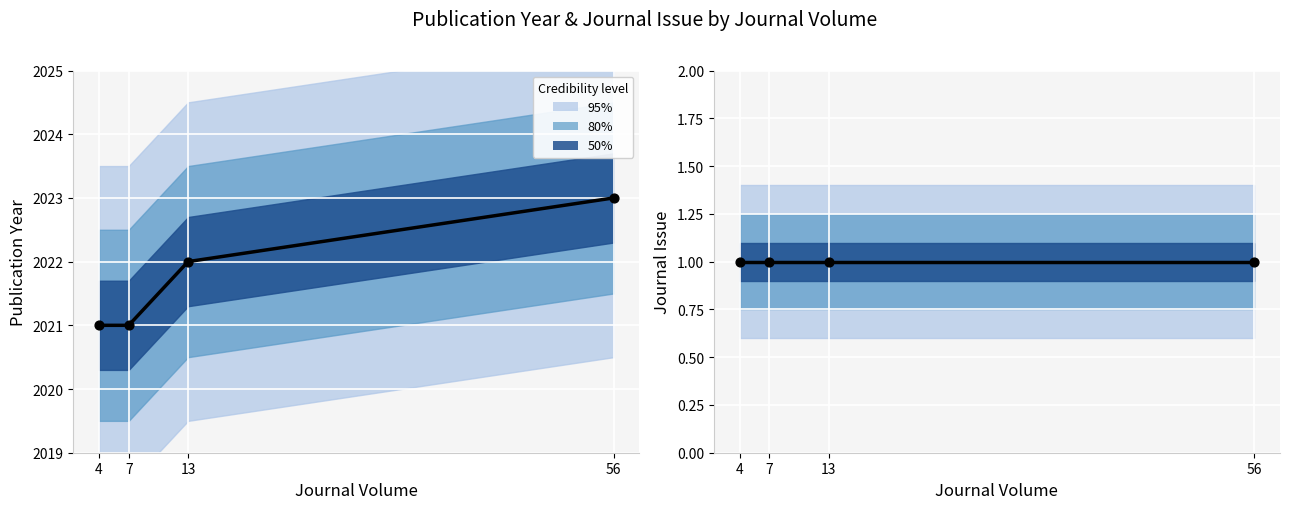

At how many categories does at least one series exceed 360?

4